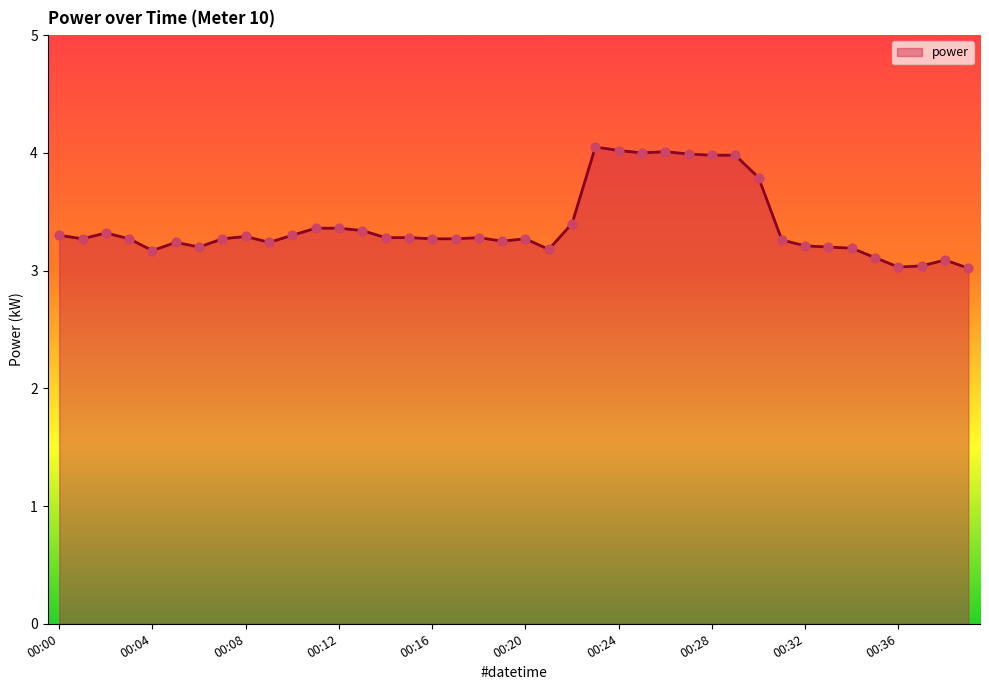

What is the difference between the maximum and minimum values?

1.0